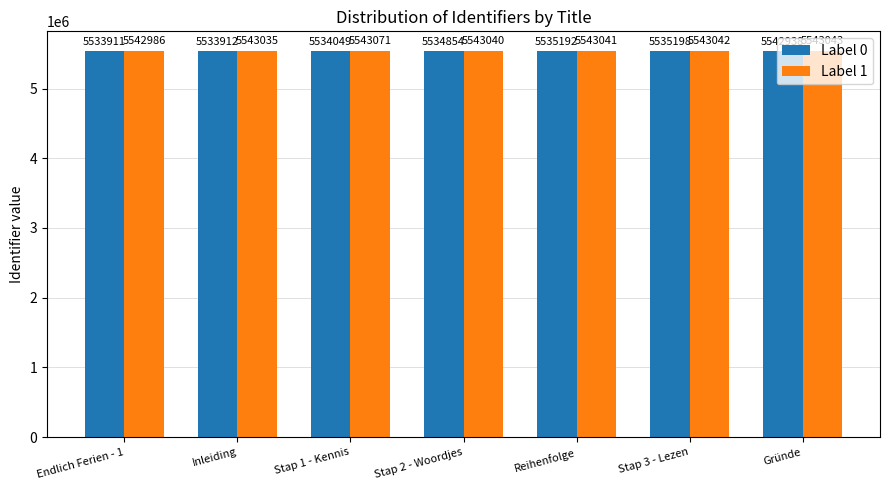

Reading left to right, list all the values displayed in this chart.

Label 0: 5533911	5533912	5534049	5534854	5535192	5535198	5542938
Label 1: 5542986	5543035	5543071	5543040	5543041	5543042	5543043